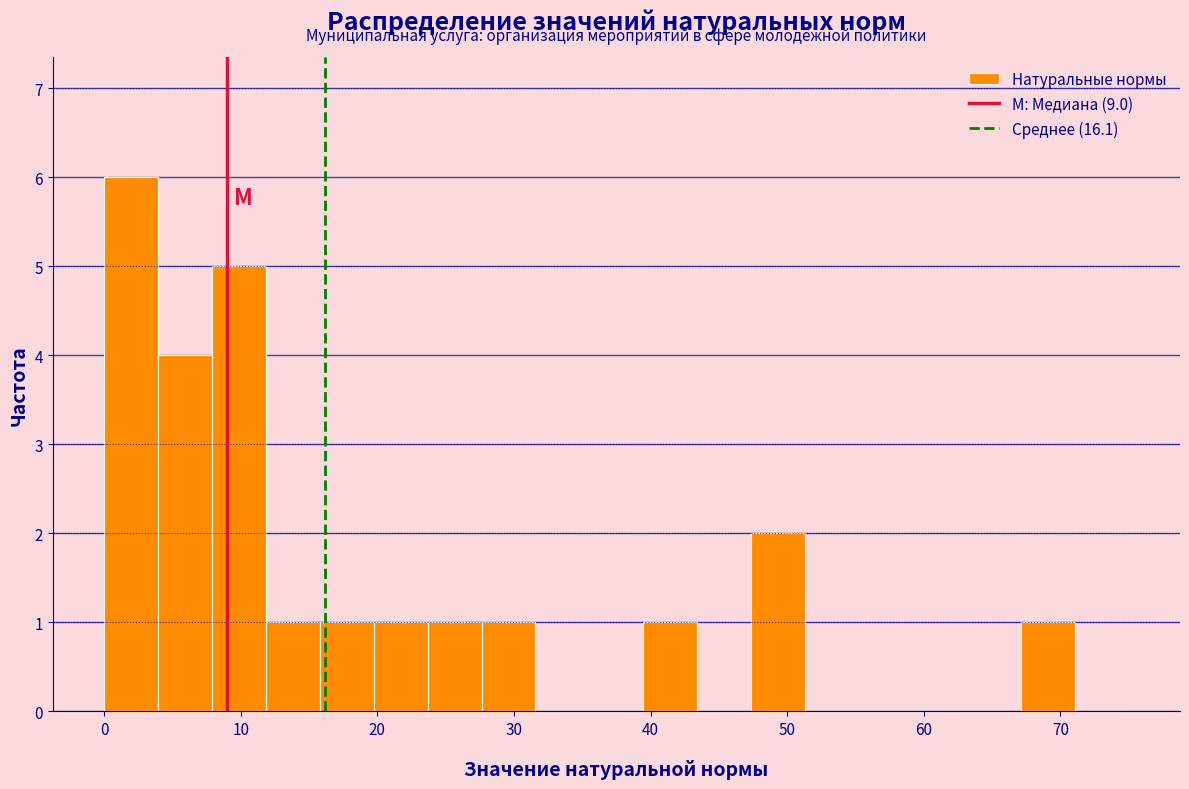

Read against the x-axis, roughly where is the centre of the tallest bar?

2